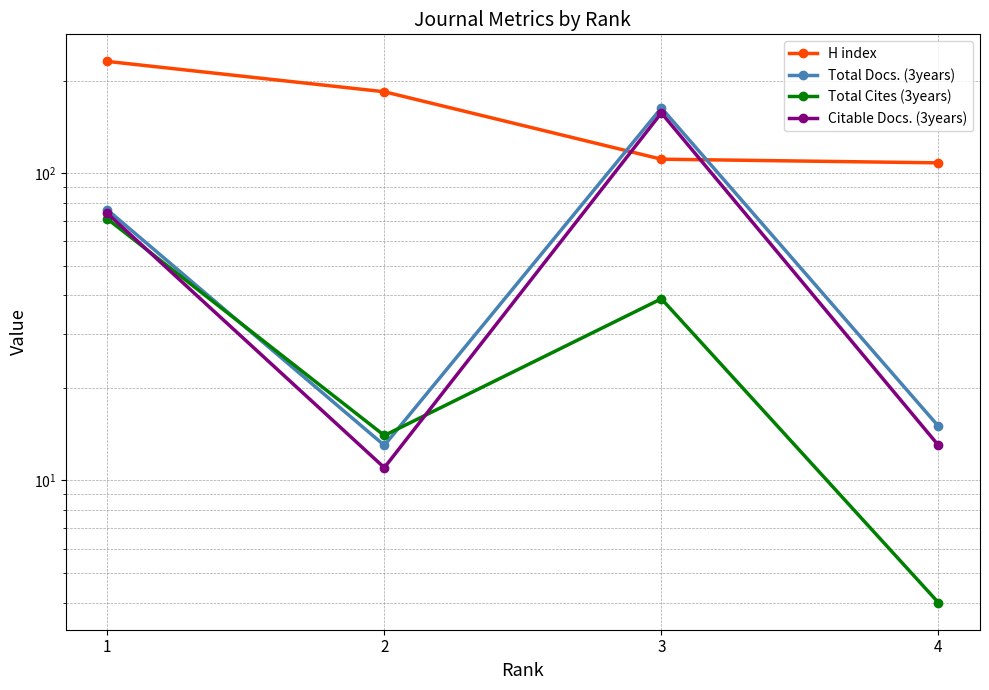

Reading left to right, list all the values displayed in this chart.

H index: 231	184	111	108
Total Docs. (3years): 76	13	163	15
Total Cites (3years): 71	14	39	4
Citable Docs. (3years): 74	11	157	13